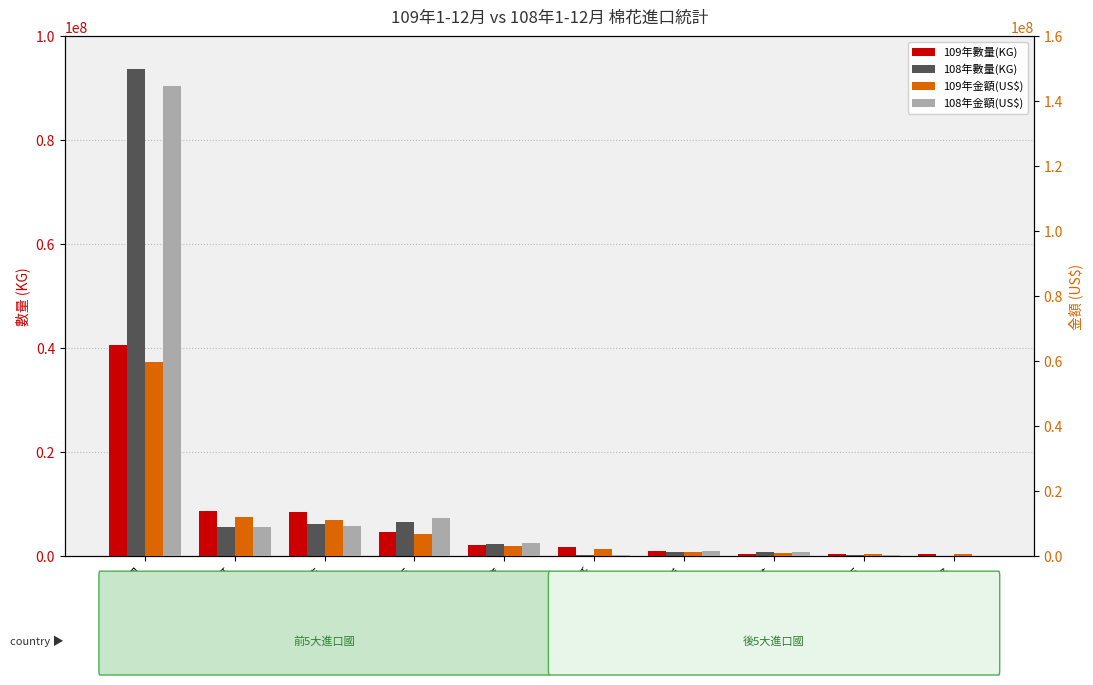

True or false: 108年數量(KG) has a value of 1698666 at 南非.

False